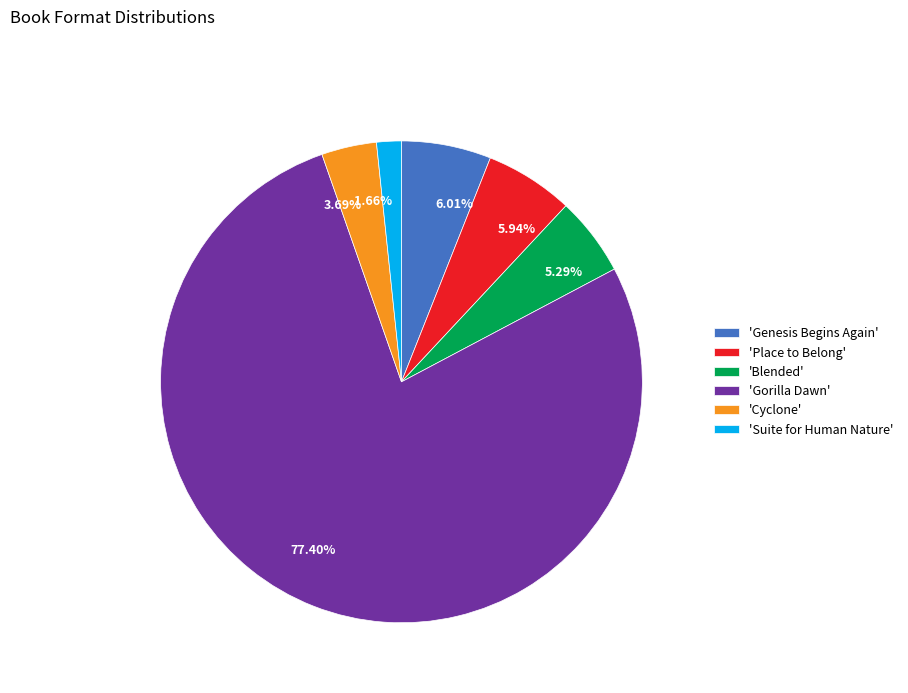

Which category has the smallest portion of the pie?

'Suite for Human Nature'